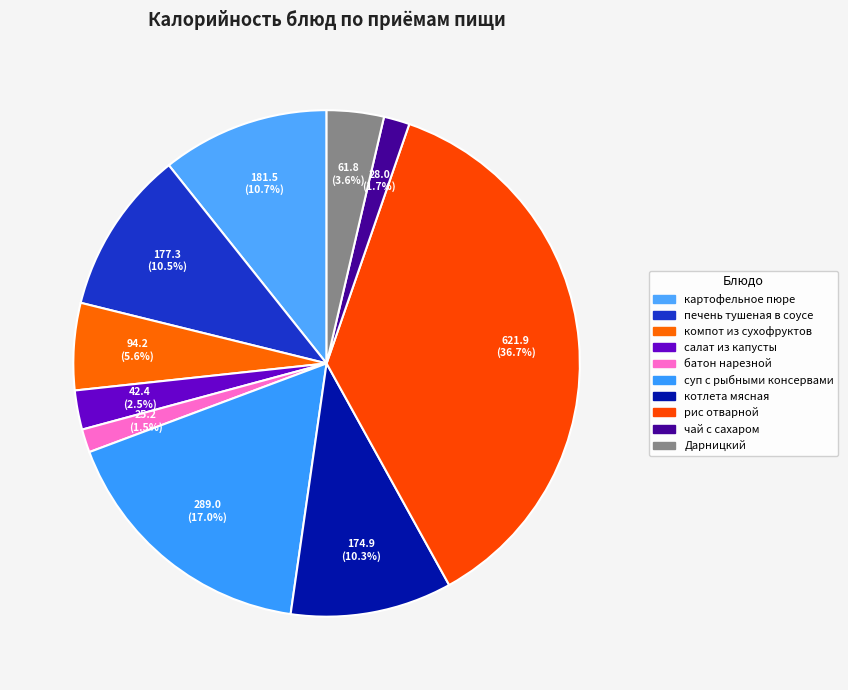

Which category has the smallest portion of the pie?

батон нарезной